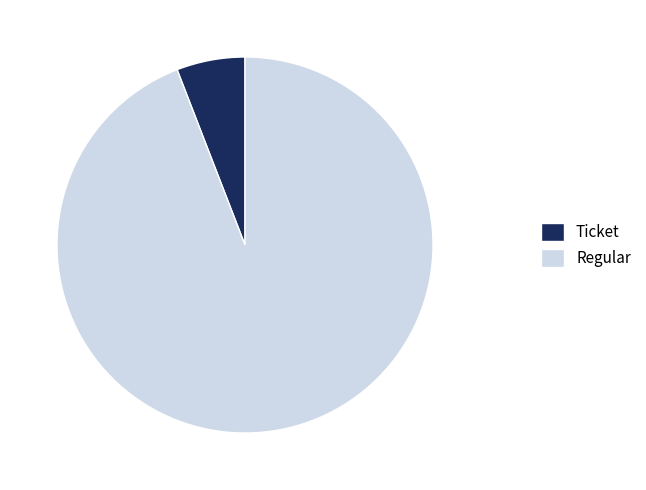

Rank the categories by value from lowest to highest.

Ticket, Regular